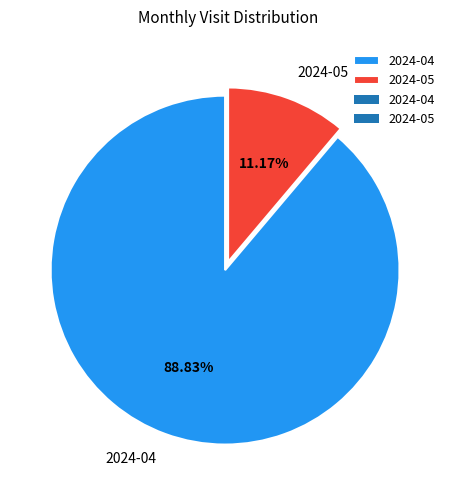

What percentage is the 2024-04 slice, to the nearest percent?

89%